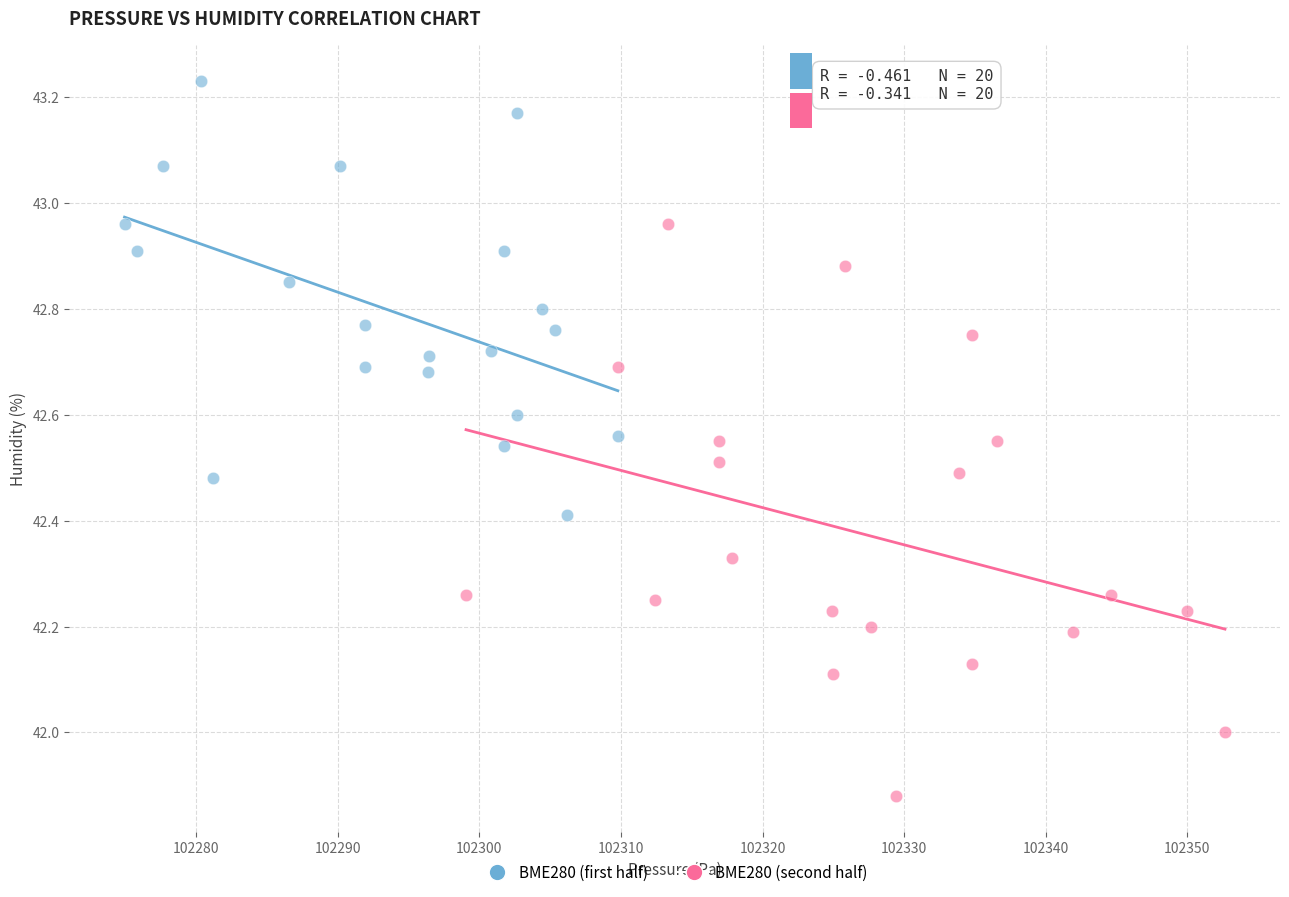

Which series contains the lowest Y value?

BME280 (second half)